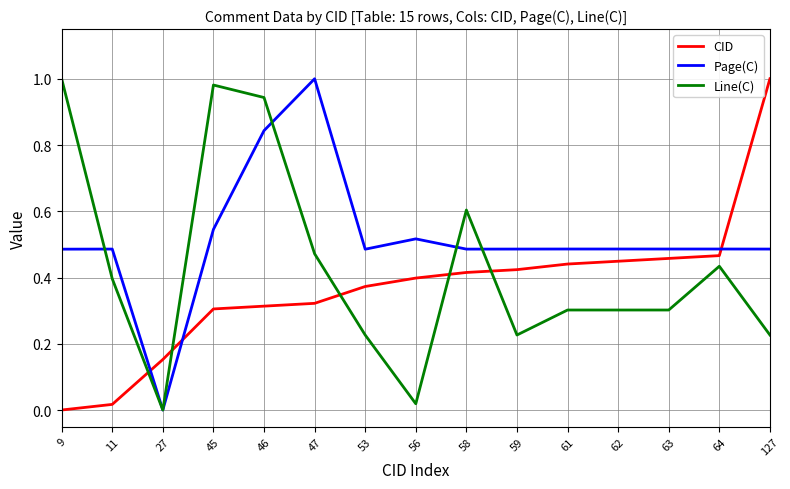

What is the total value across all series at 59?

1.1